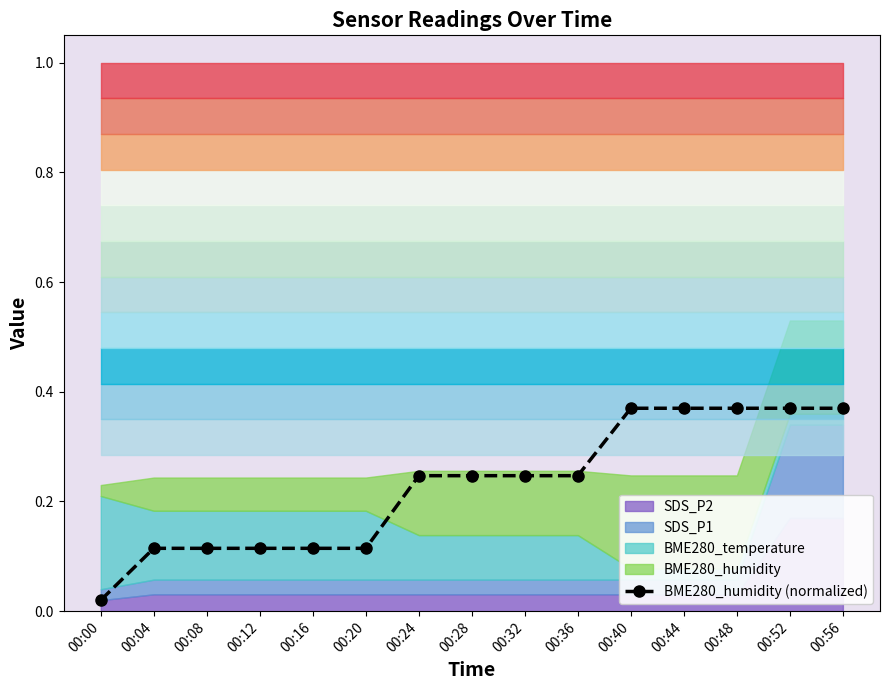

Where is the data nearest to the value 0?

00:00